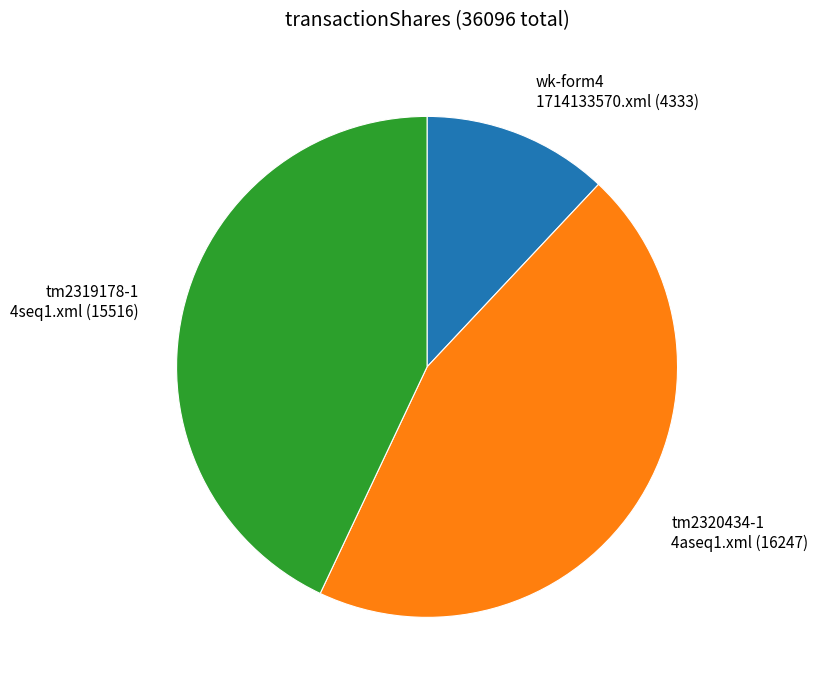

Is wk-form4 1714133570.xml (4333) the majority of the pie?

No